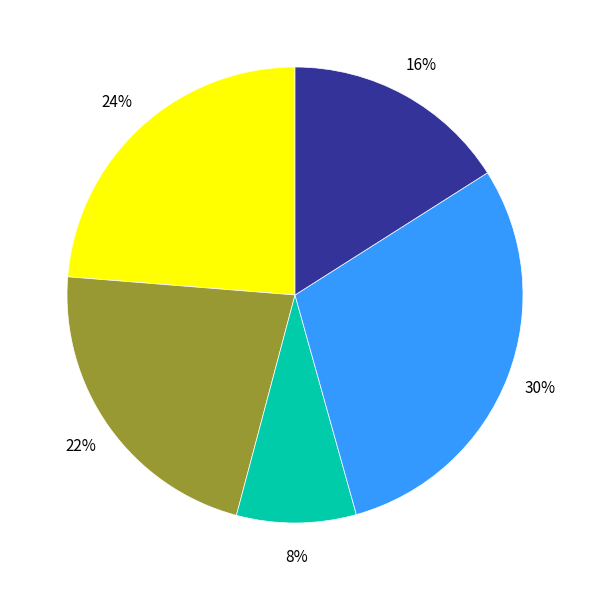

Does any single category account for the majority?

No